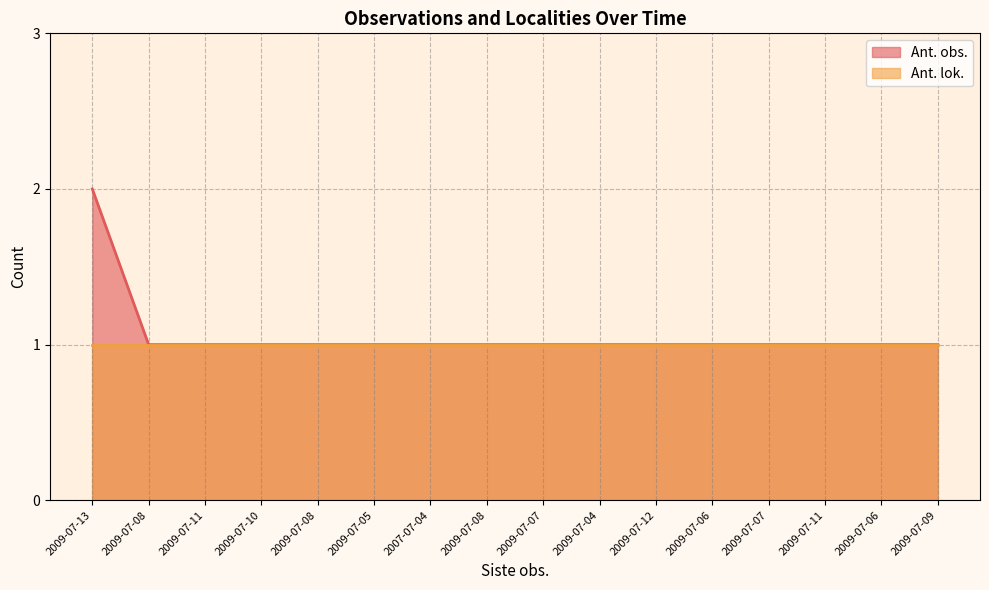

List the labels in order of value, smallest first.

2009-07-08, 2009-07-11, 2009-07-10, 2009-07-08, 2009-07-05, 2007-07-04, 2009-07-08, 2009-07-07, 2009-07-04, 2009-07-12, 2009-07-06, 2009-07-07, 2009-07-11, 2009-07-06, 2009-07-09, 2009-07-13